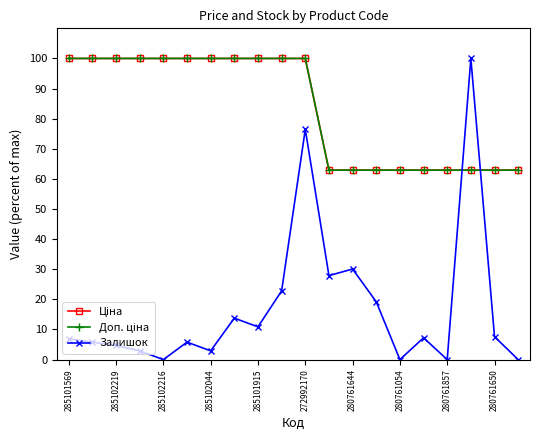

Does the chart have visible grid lines?

No